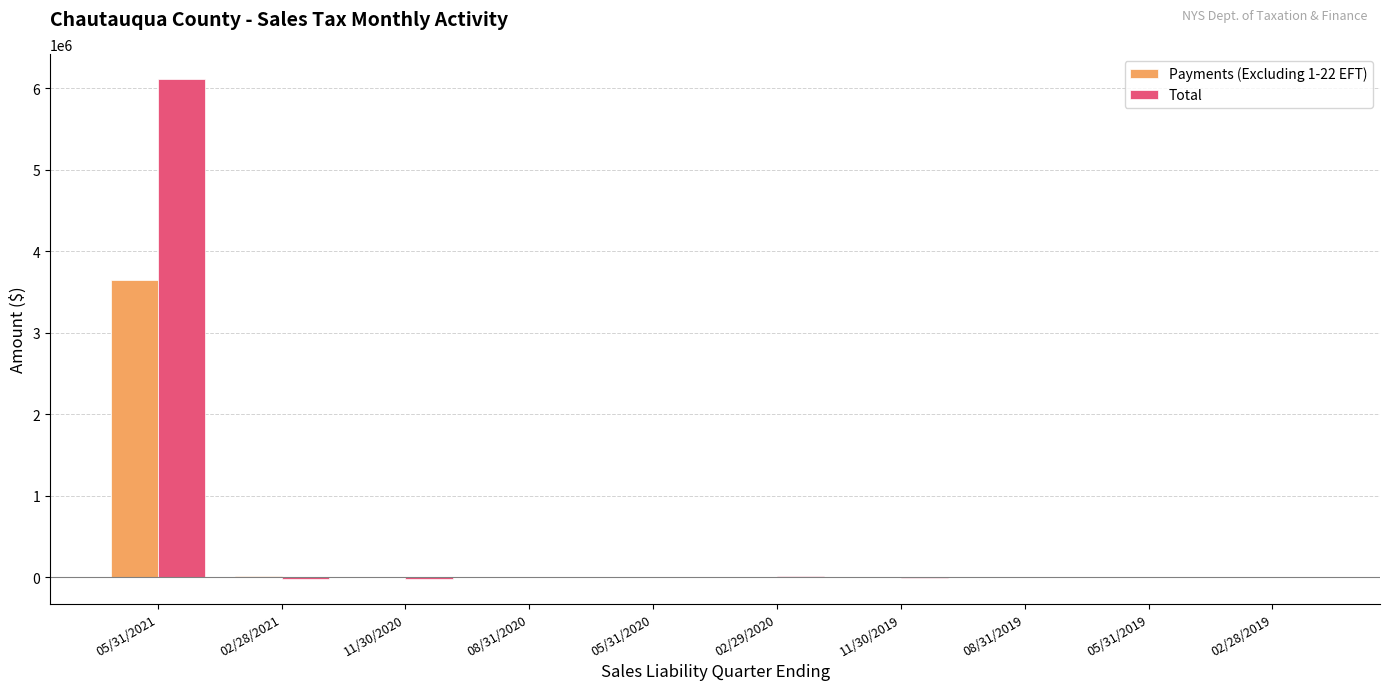

What is the maximum value for Total?

6110415.7